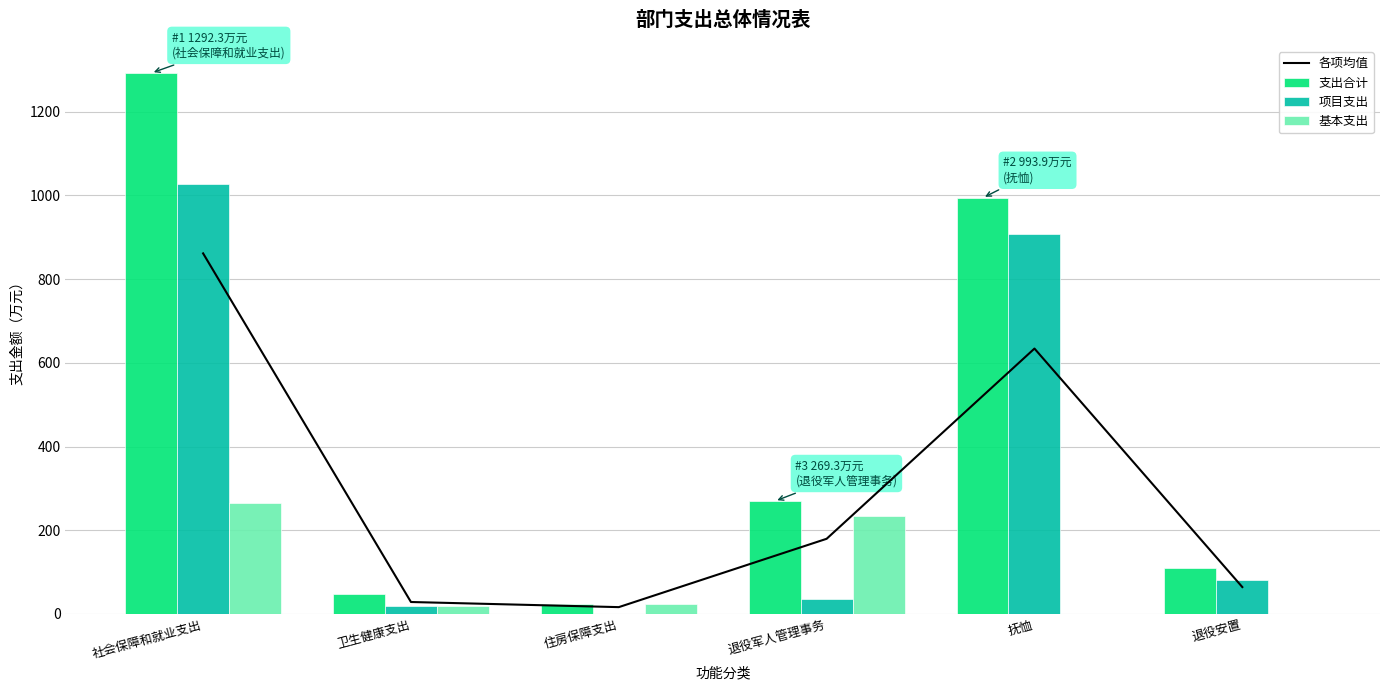

Are the bars grouped side by side (vs. stacked)?

Yes